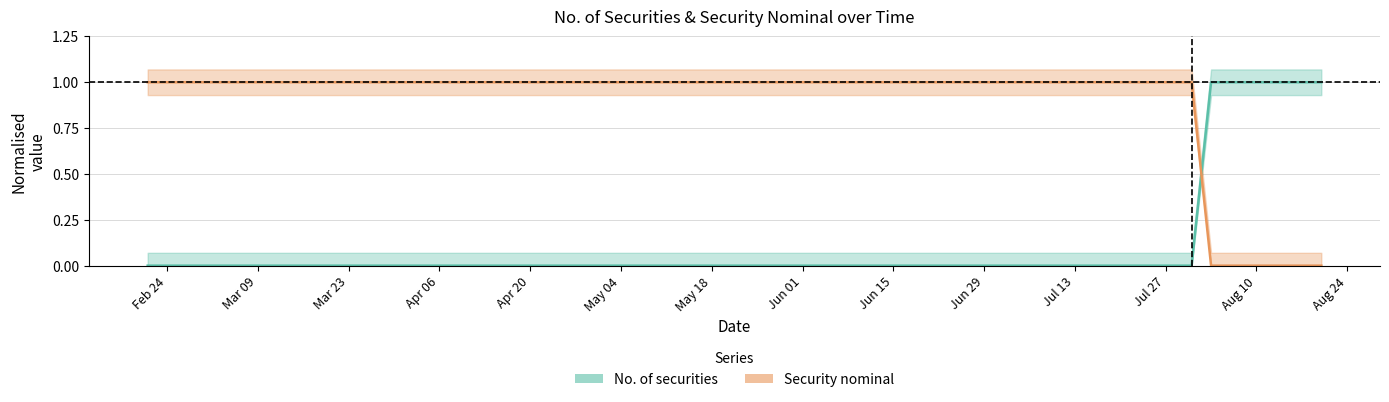

At which label is No. of securities closest to 0?

2020-02-21